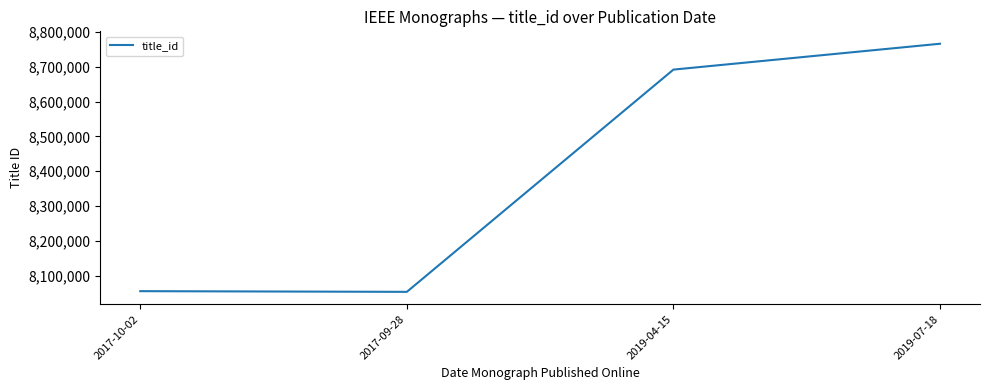

What is the greatest value displayed?

8766184